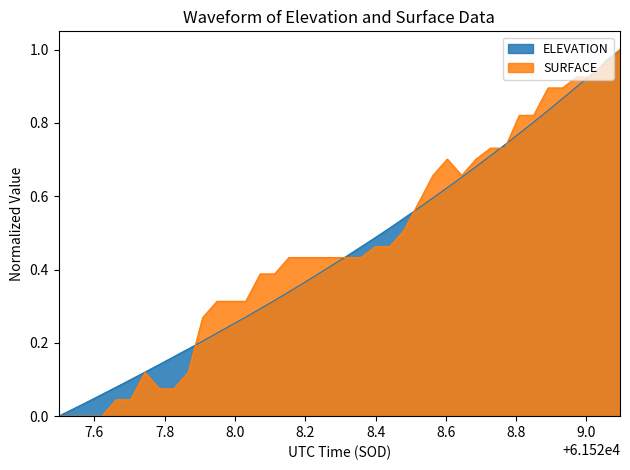

How many lines are shown in the chart?

2